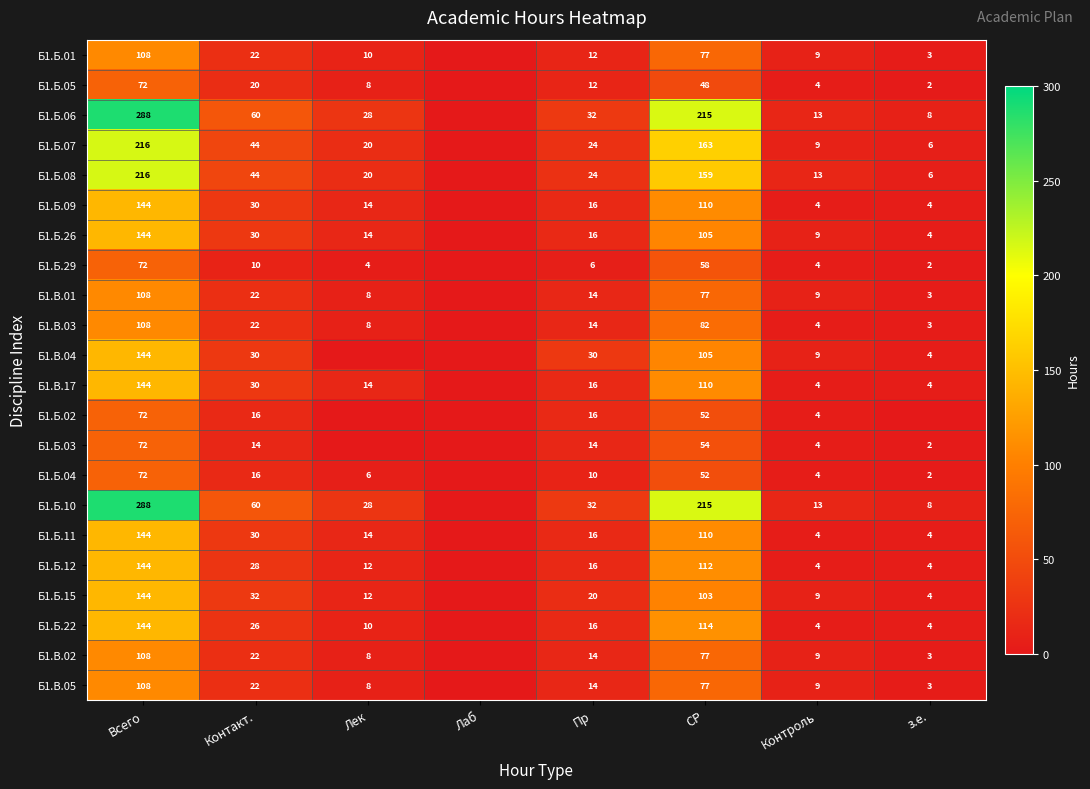

What is the difference between the highest and lowest values at Контакт.?

50